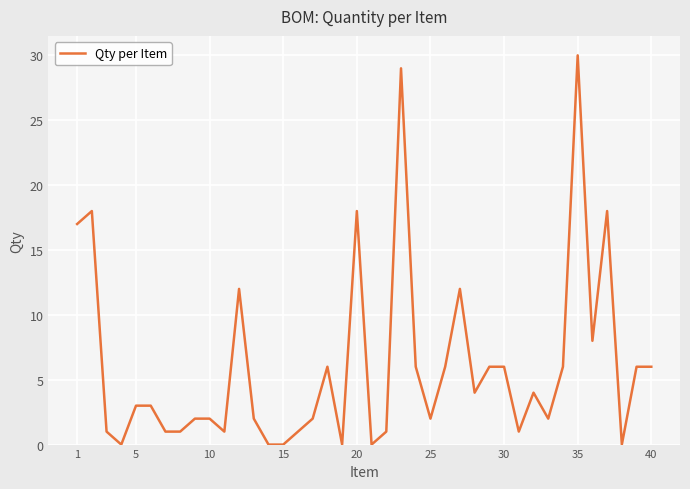

What is the sum of all values?

243